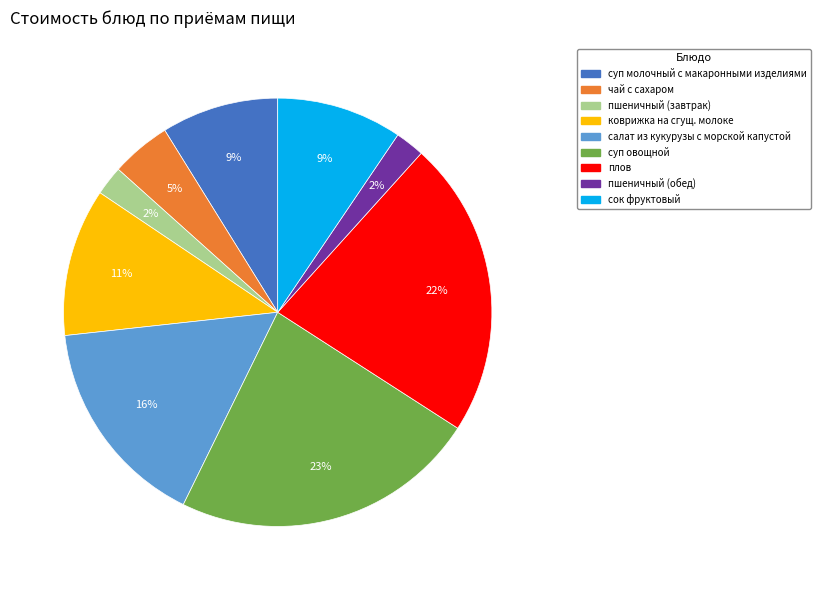

The коврижка на сгущ. молоке slice represents 11% of the pie. True or false?

True